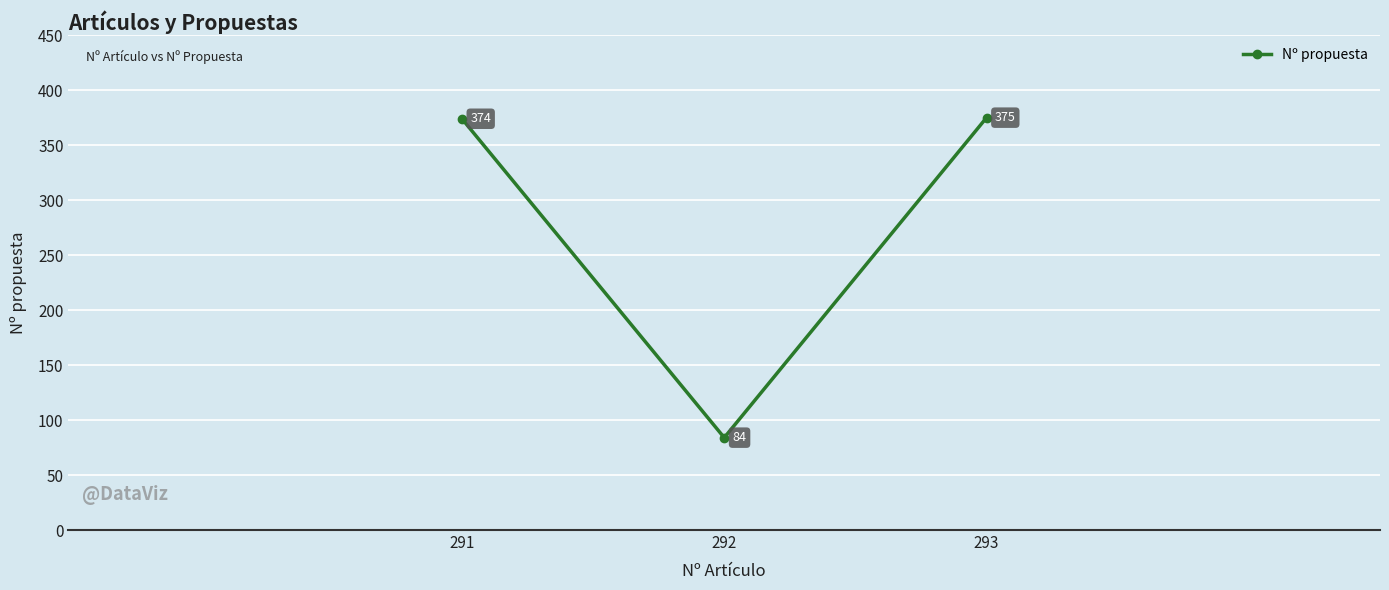

How many values are below 374?

1